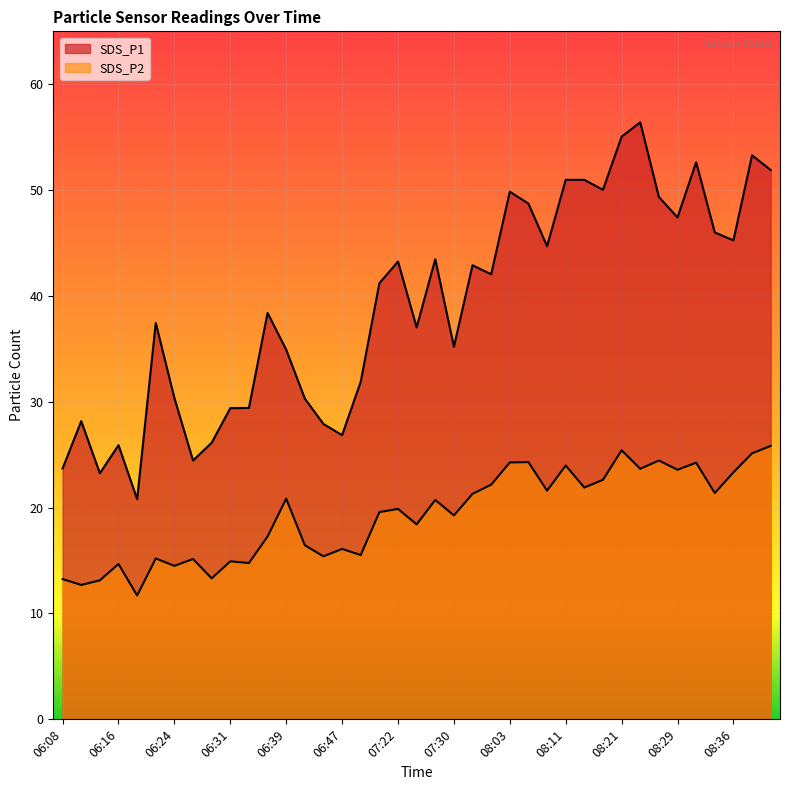

The value of SDS_P1 at 06:21 is 37.5. True or false?

True